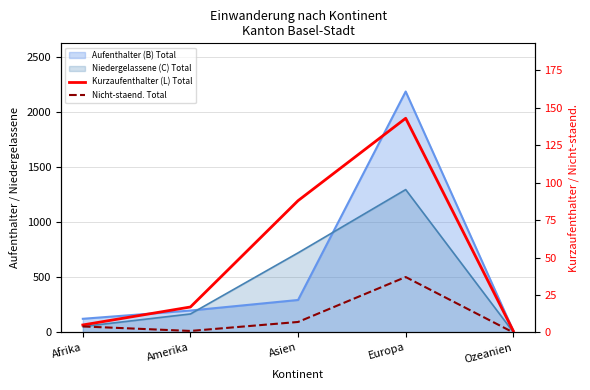

Does the chart have visible grid lines?

Yes